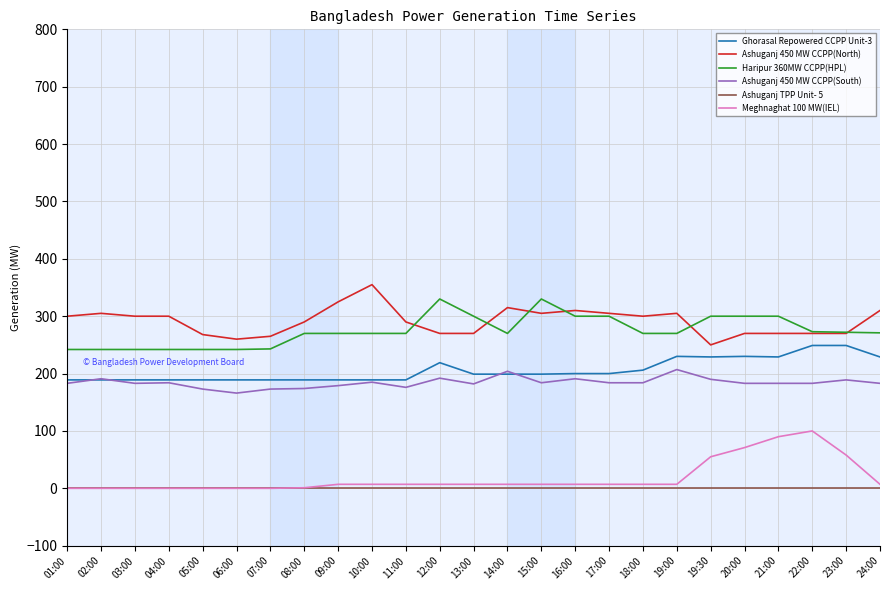

True or false: Meghnaghat 100 MW(IEL) and Ghorasal Repowered CCPP Unit-3 intersect in this chart.

False